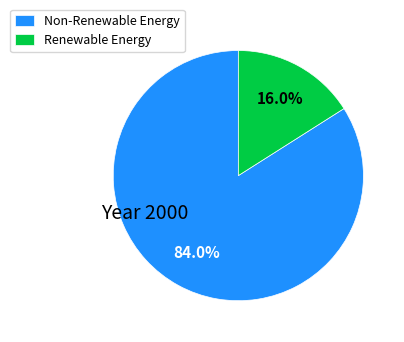

How many slices are in this pie chart?

2